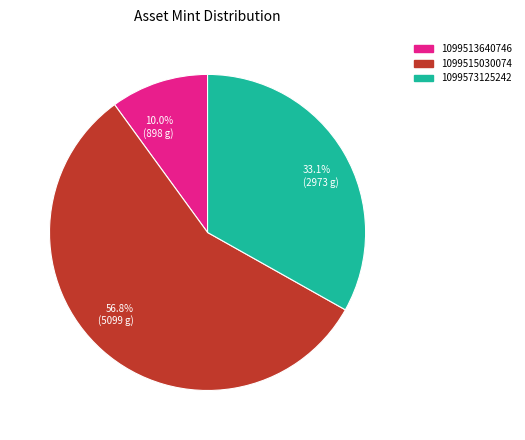

To the nearest percent, what percentage of the pie is 1099515030074?

57%